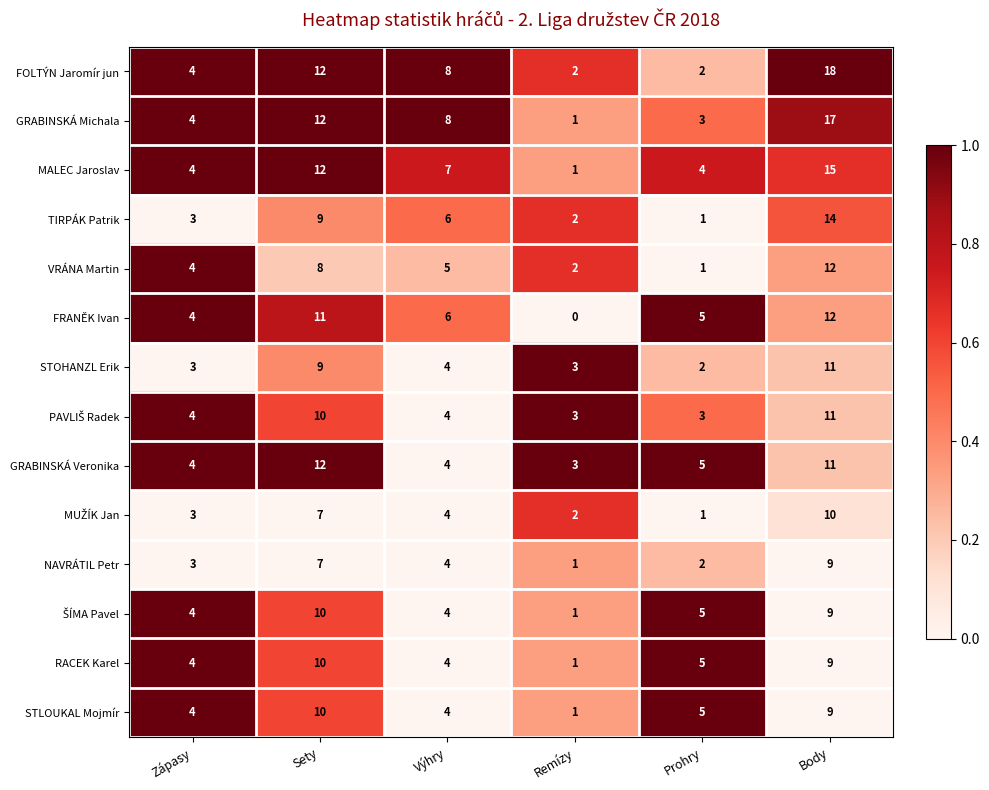

Which series has the largest total across all categories?

FOLTÝN Jaromír jun